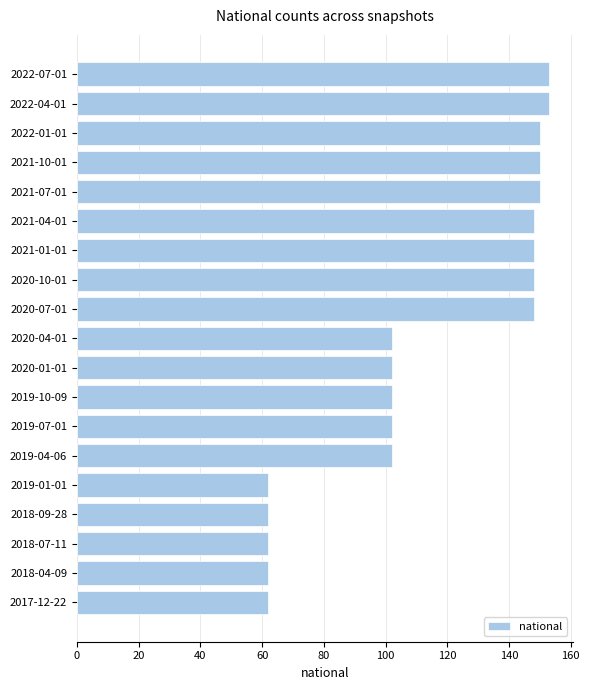

Count the number of categories in the chart.

19